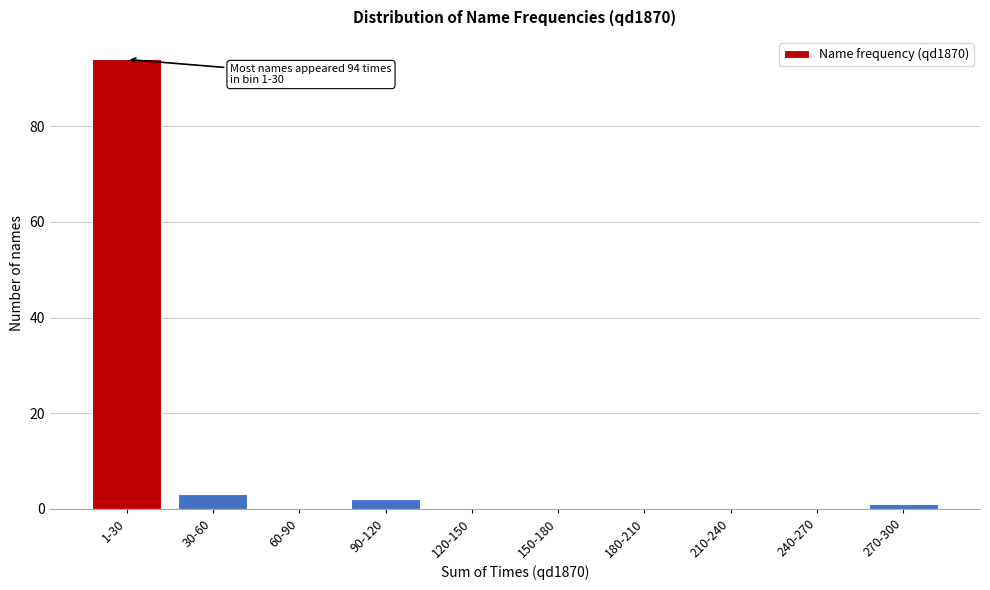

Reading left to right, transcribe all the data shown in this chart.

1-30=94	30-60=3	60-90=0	90-120=2	120-150=0	150-180=0	180-210=0	210-240=0	240-270=0	270-300=1